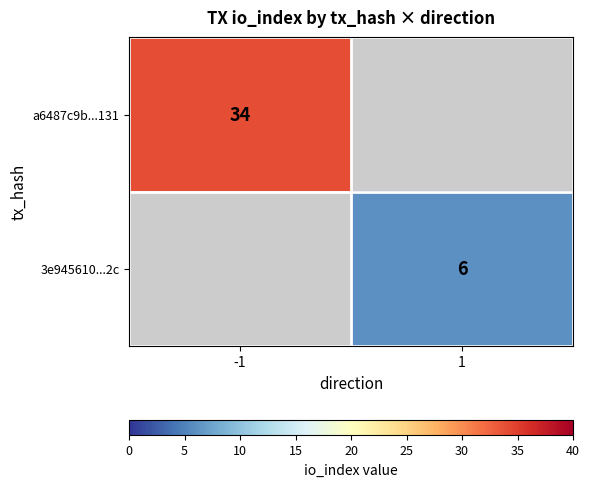

True or false: 3e945610...2c has a value of 2 at 1.

False